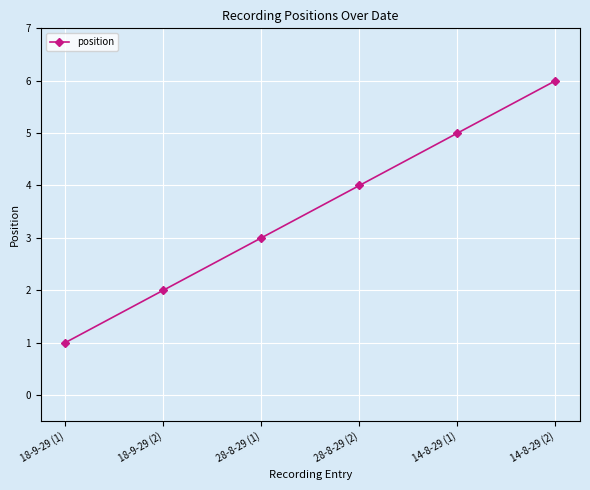

What position from the right is 14-8-29 (2)?

1